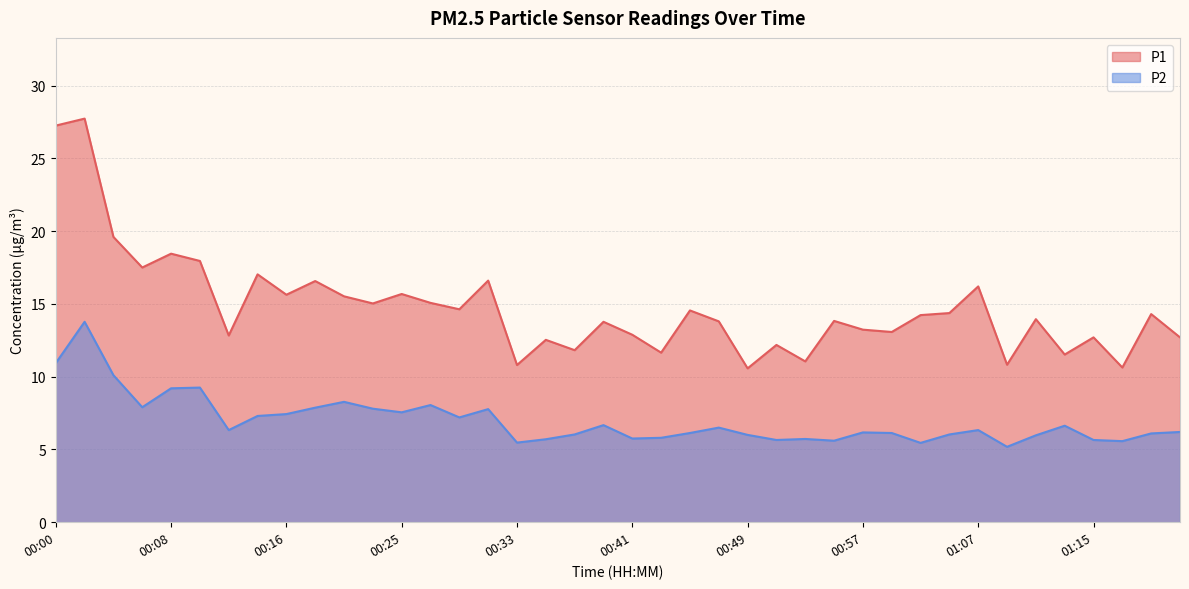

The value of P2 at 00:55 is 5.6. True or false?

True